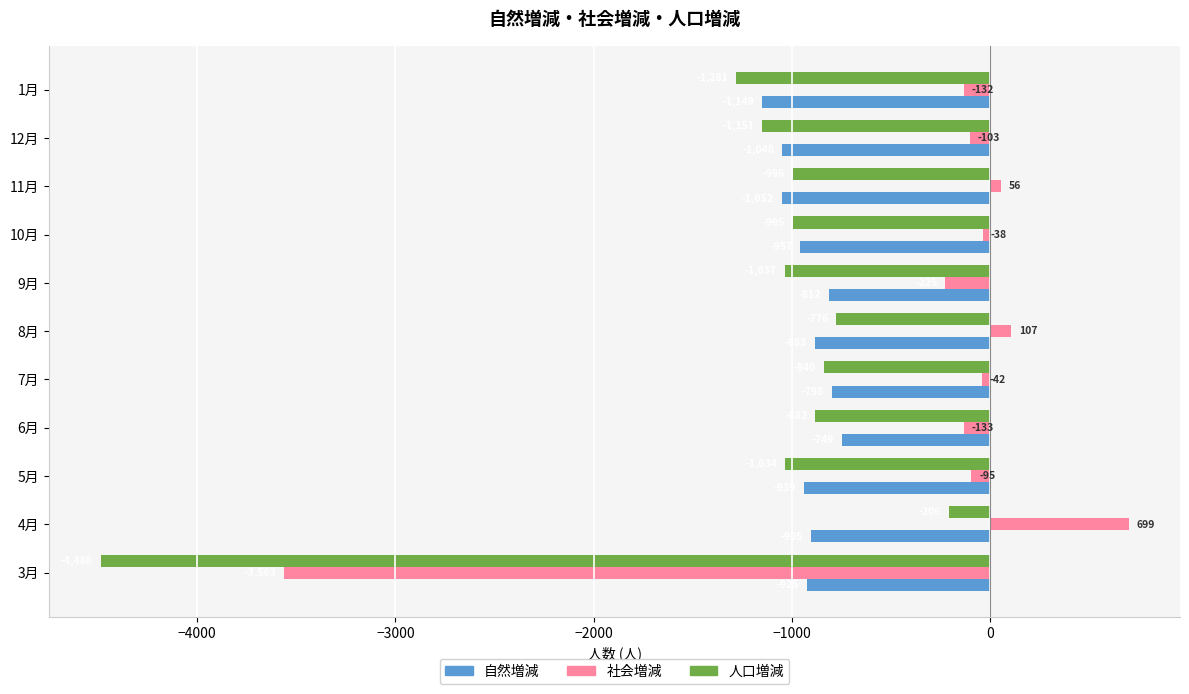

Which series has the largest total across all categories?

社会増減